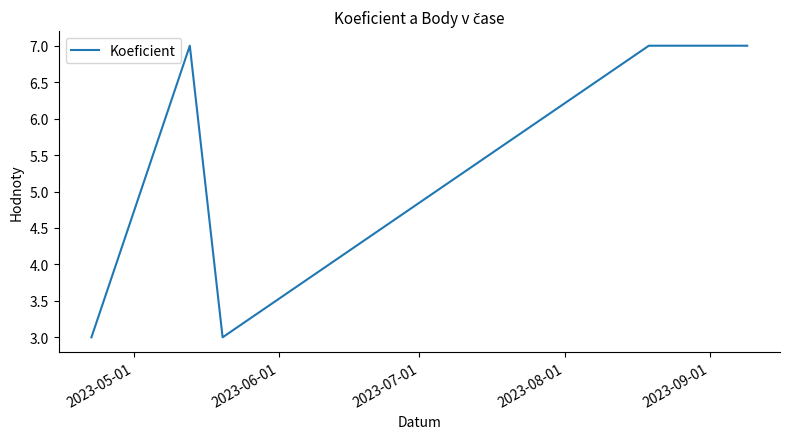

What is the maximum value shown in the chart?

7